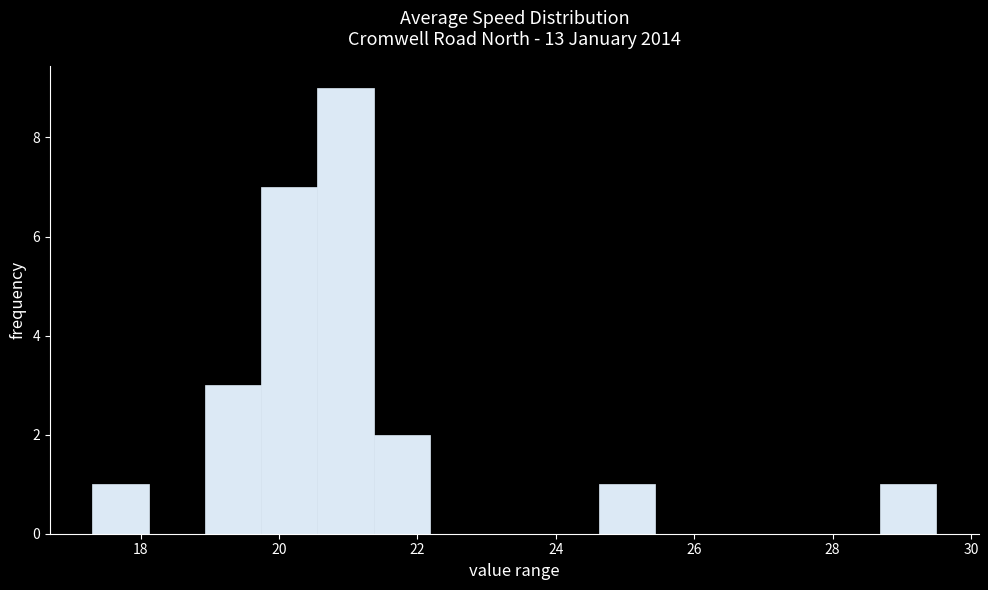

Reading left to right, transcribe this chart: for each bar, give the range it covers on the x-axis and its height. Neither the bar edges nor the heights are printed on the chart, so give them approximately, as read against the axes.

17.4 to 18.2: 1
18.2 to 19.0: 0
19.0 to 19.8: 3
19.8 to 20.6: 7
20.6 to 21.4: 9
21.4 to 22.2: 2
22.2 to 23.0: 0
23.0 to 23.8: 0
23.8 to 24.6: 0
24.6 to 25.4: 1
25.4 to 26.2: 0
26.2 to 27.0: 0
27.0 to 27.8: 0
27.8 to 28.6: 0
28.6 to 29.6: 1